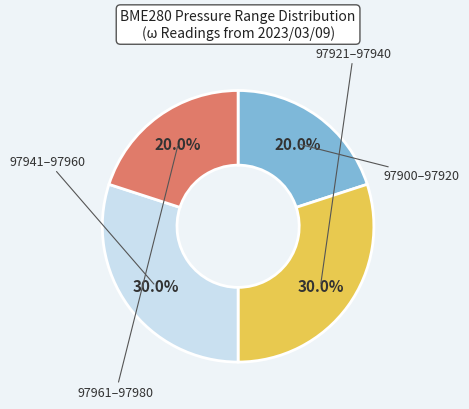

Is there any slice that represents more than half of the pie?

No